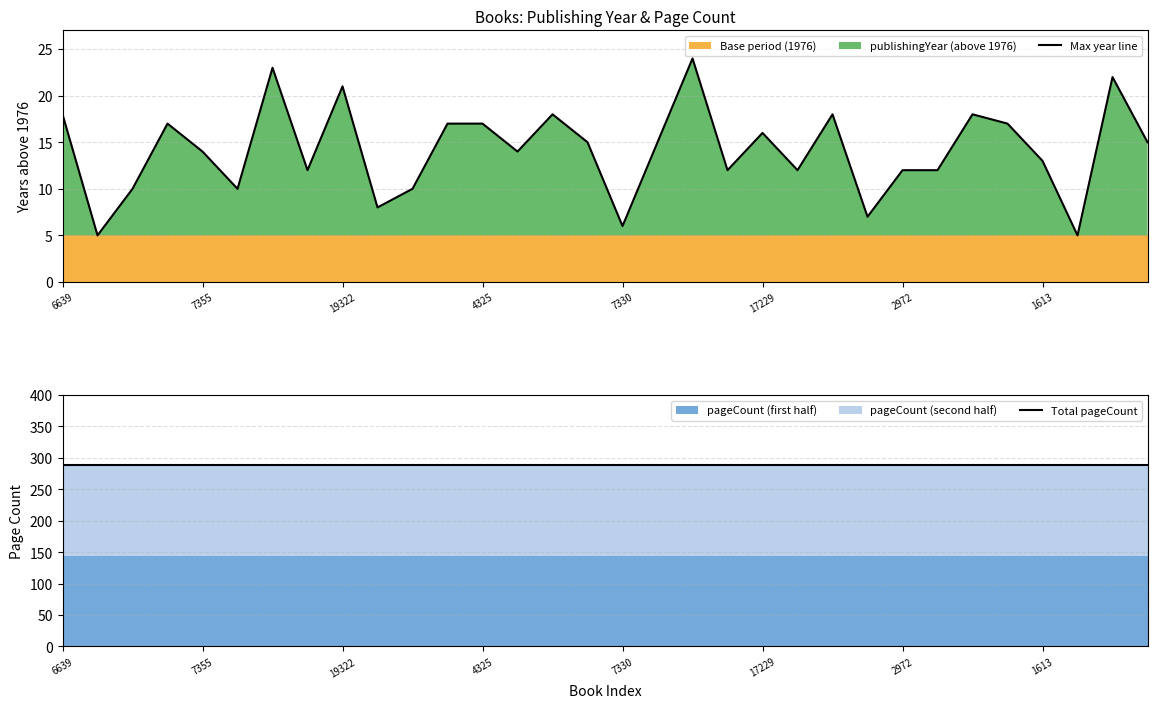

True or false: Max year line and Total pageCount cross at least once.

False